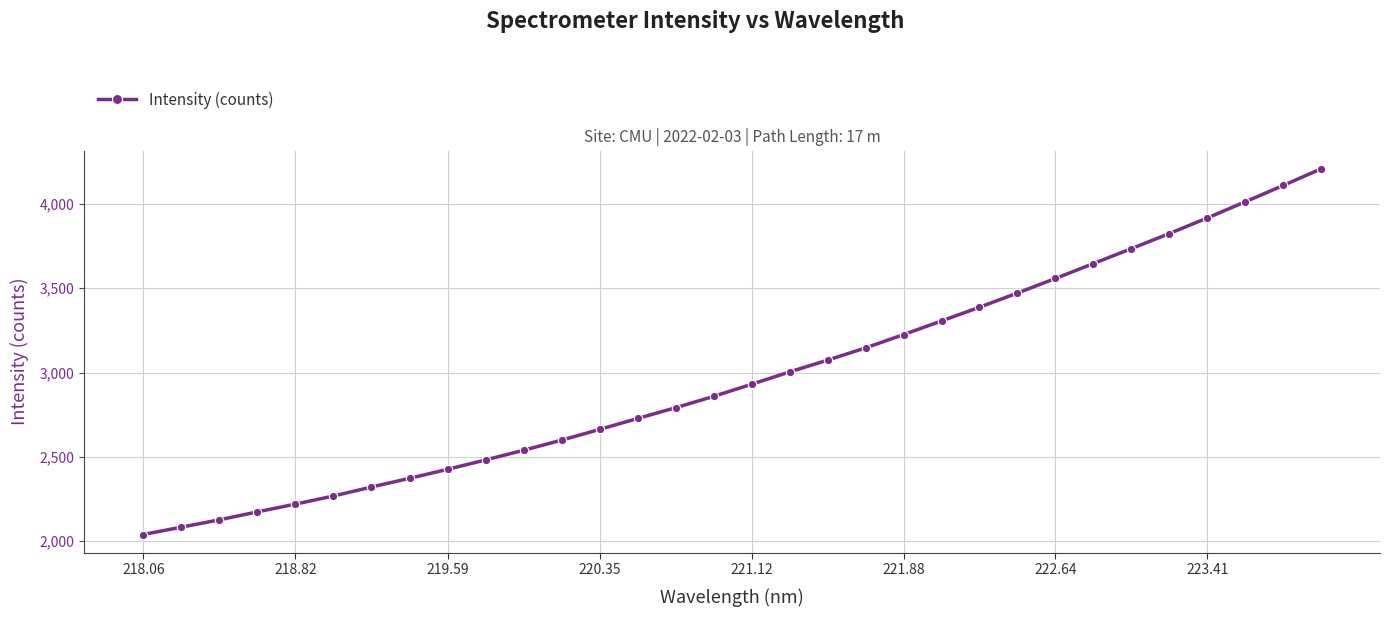

What is the value of the 7th point from the left?

2320.5